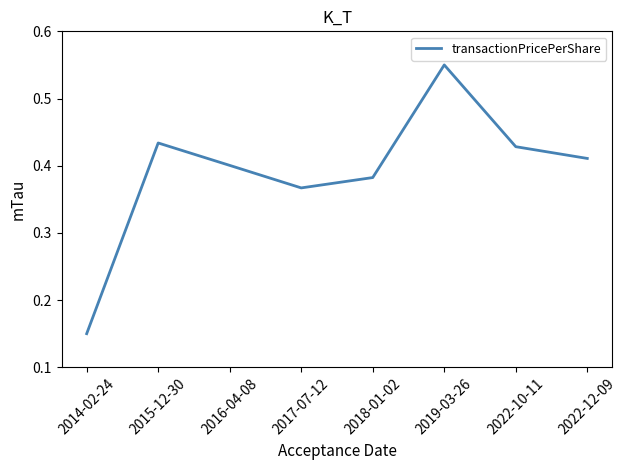

How many lines are shown in the chart?

1